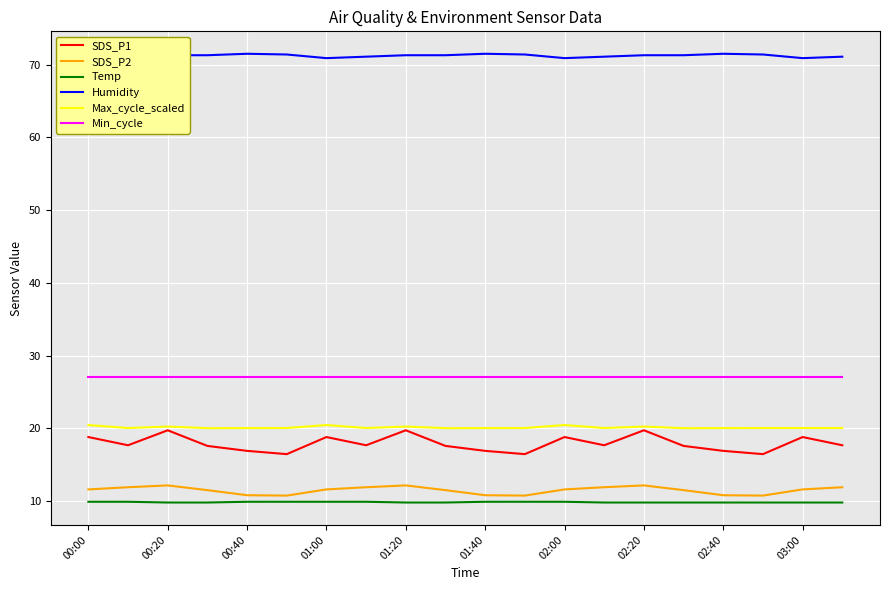

Which series has the largest total across all categories?

Humidity